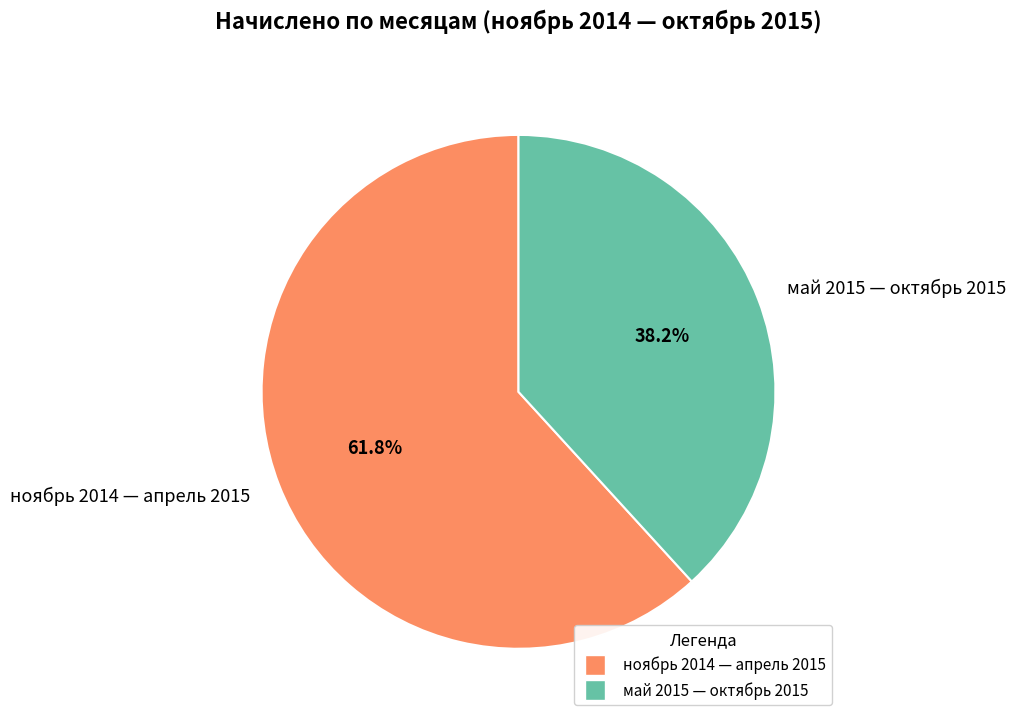

What percentage do май 2015 — октябрь 2015 and ноябрь 2014 — апрель 2015 together represent?

100.0%